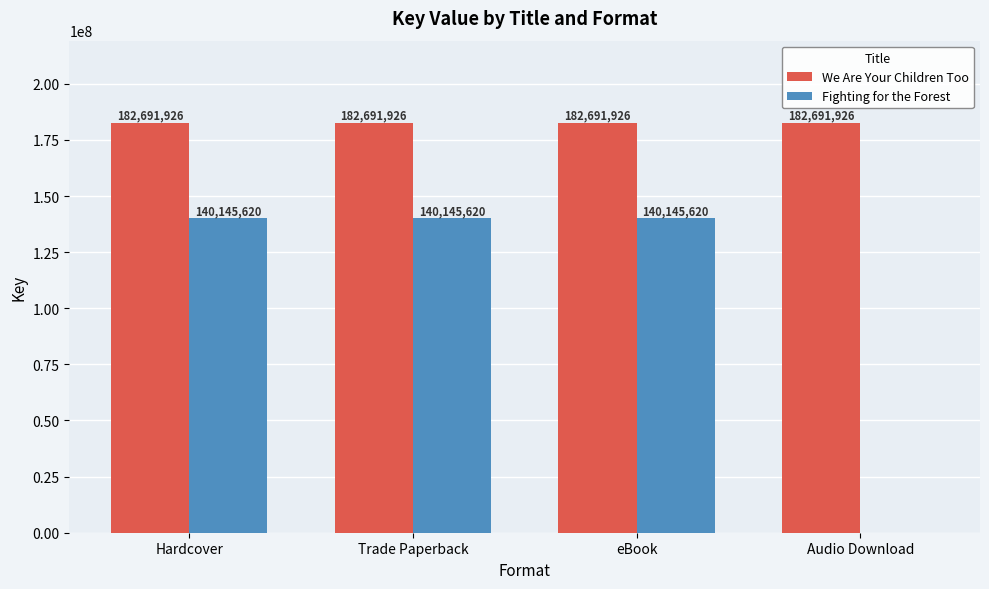

Is it true that We Are Your Children Too equals 245849663 at Audio Download?

False